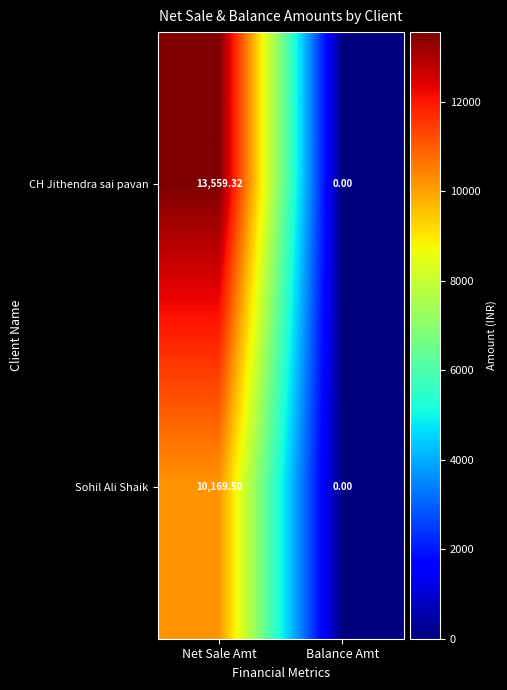

At which category is the sum across all series the highest?

Net Sale Amt